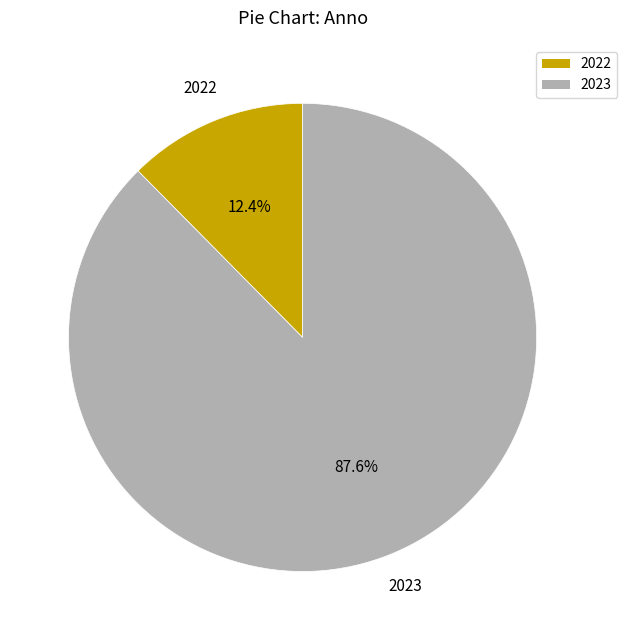

How many slices are in this pie chart?

2